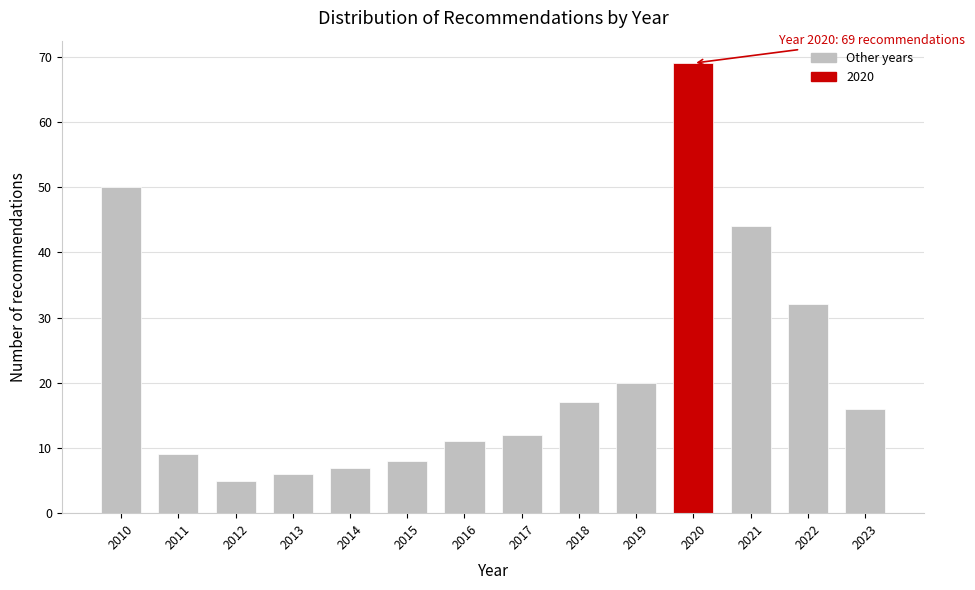

Reading left to right, list all the values displayed in this chart.

50	9	5	6	7	8	11	12	17	20	69	44	32	16